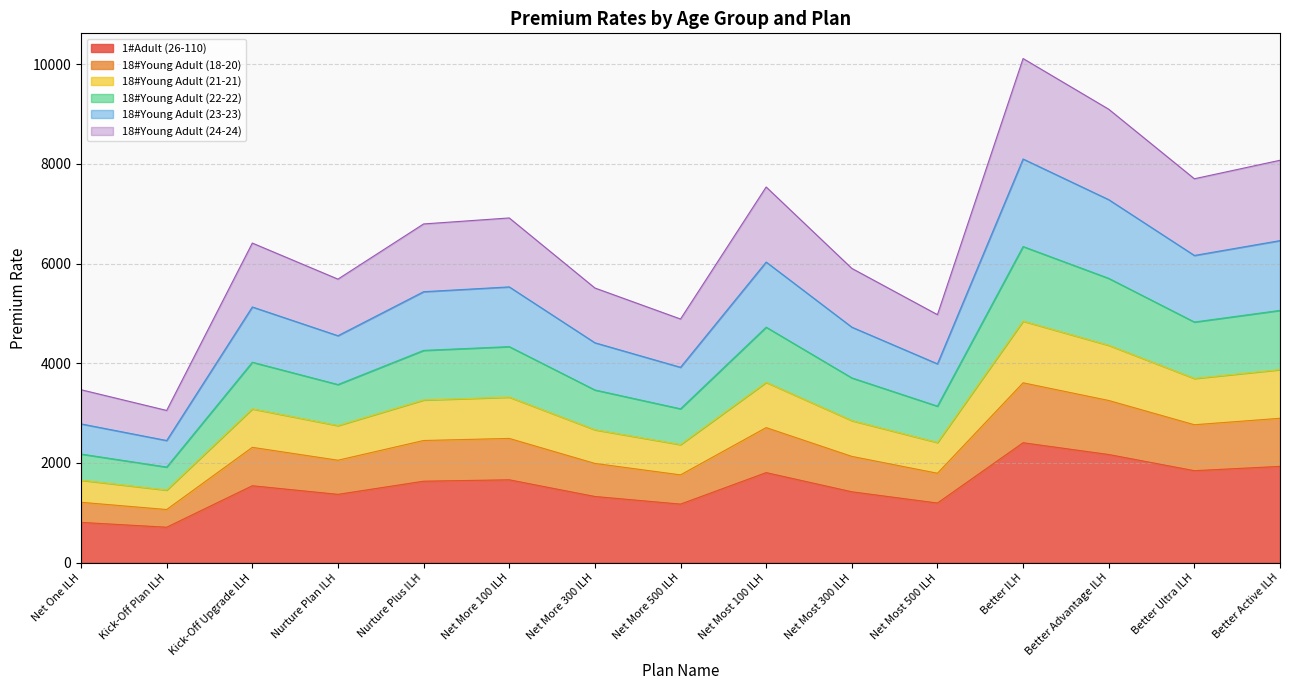

What is the total value across all series at Net More 500 ILH?

4887.5